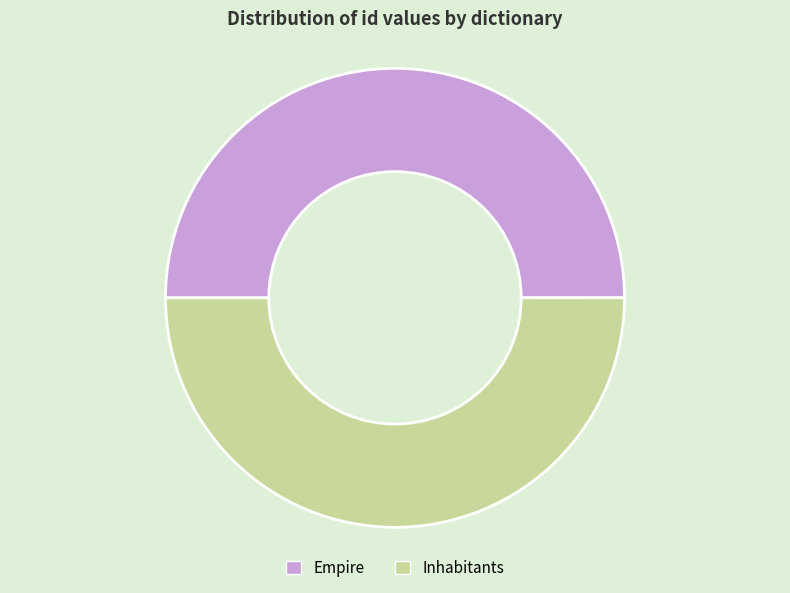

Approximately how many times larger is the value at Empire compared to Inhabitants?

1.0